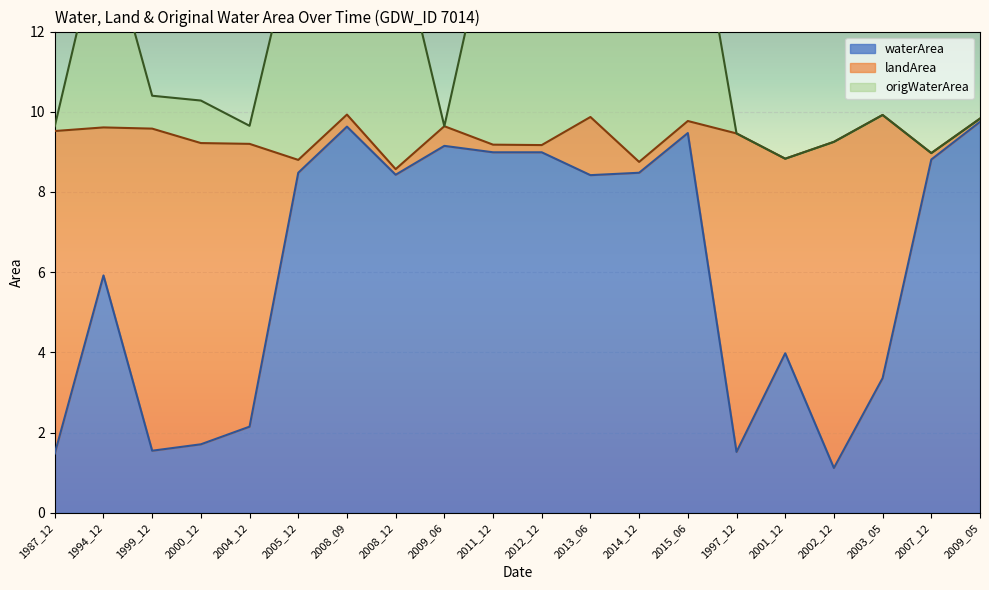

Is it true that waterArea equals 3.4 at 2003_05?

True